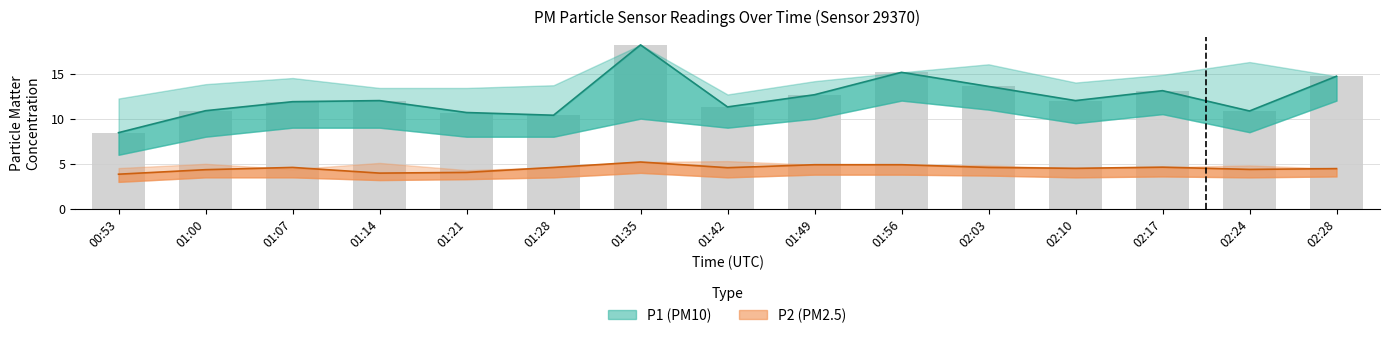

True or false: P2_upper has a value of 3.3 at 01:49.

False